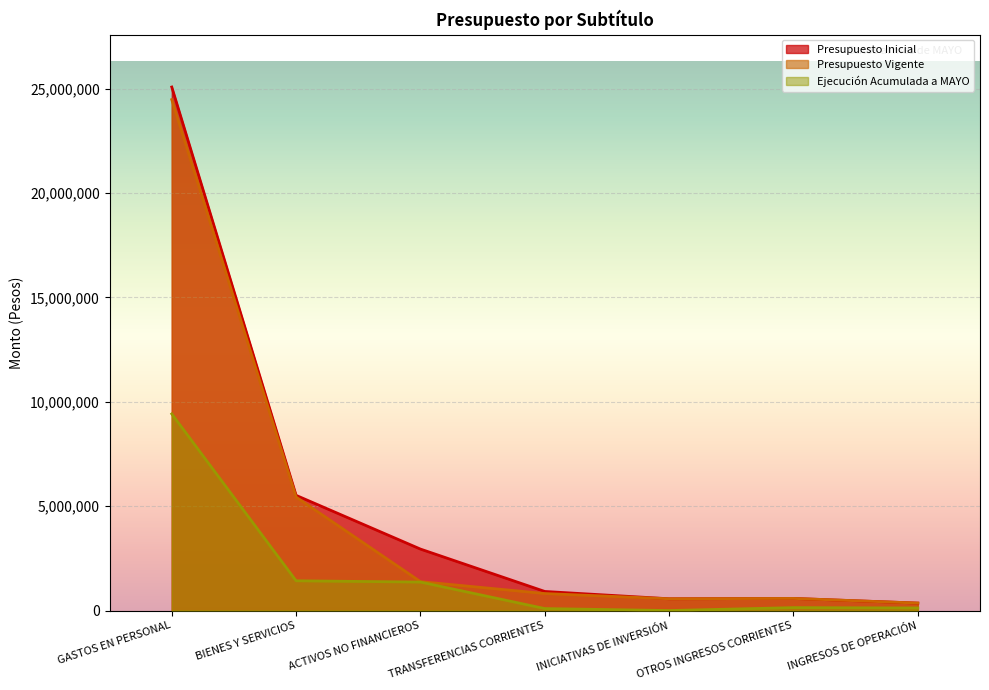

What is the greatest value displayed?

25082027